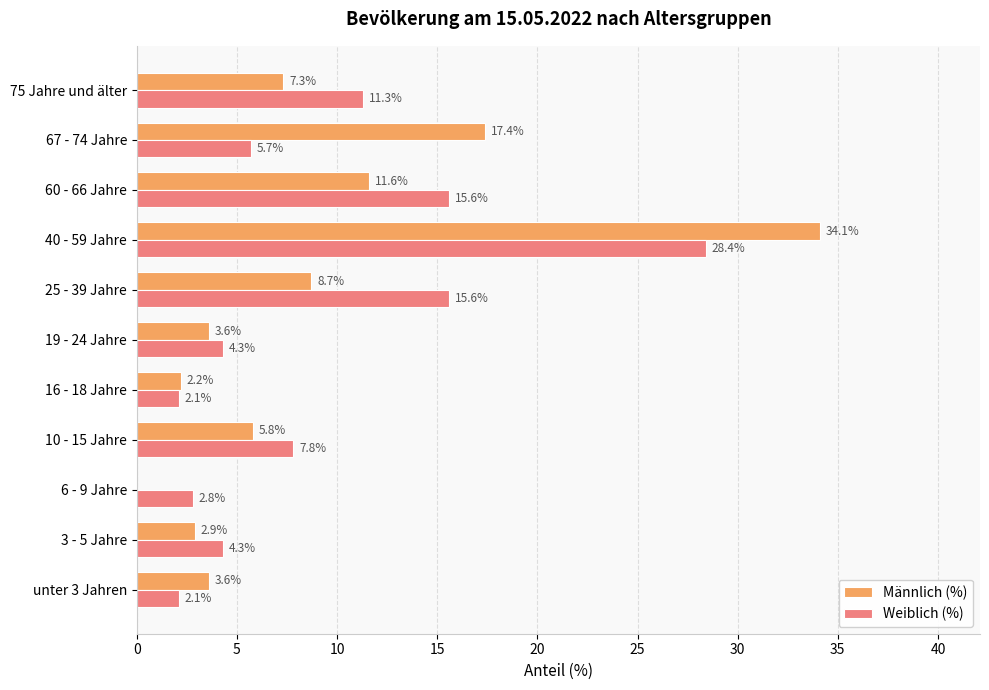

Count the number of data series in this chart.

2